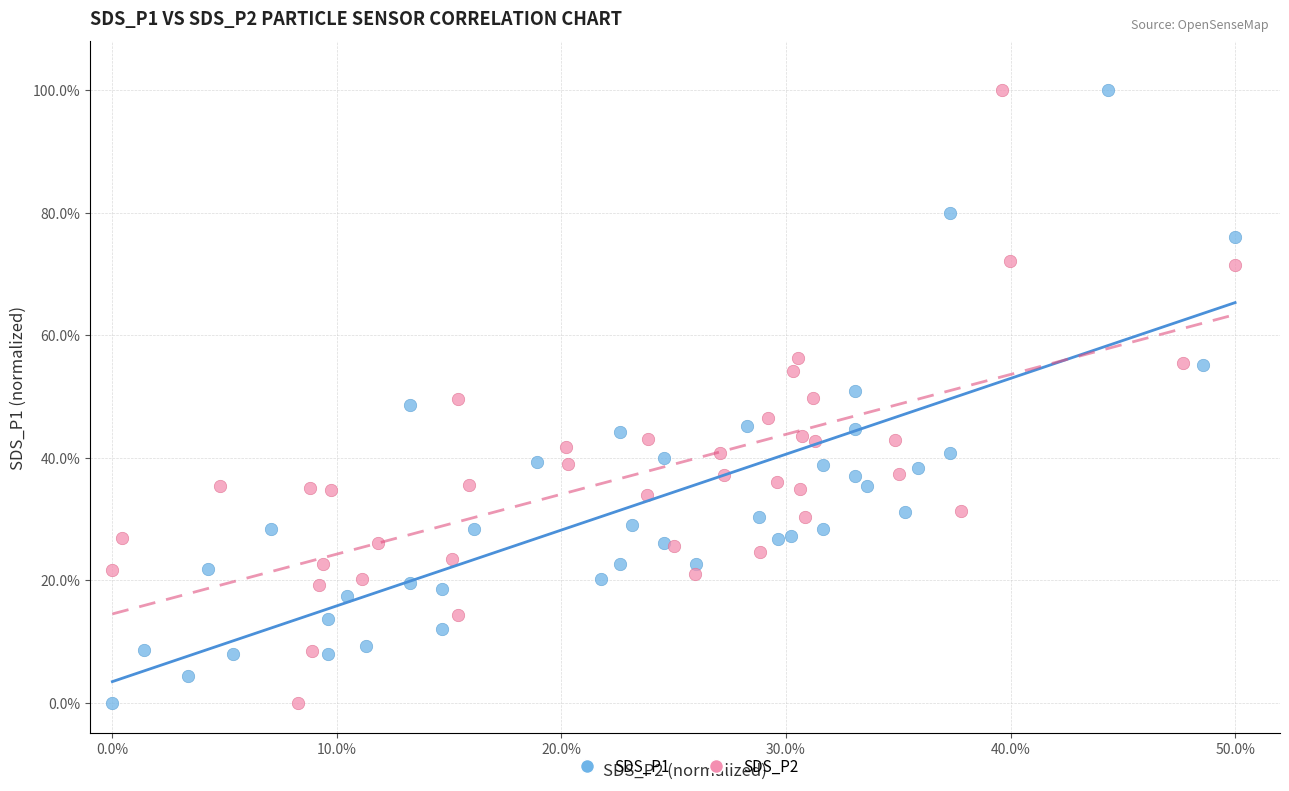

What are all the series names shown in the legend?

SDS_P1, SDS_P2